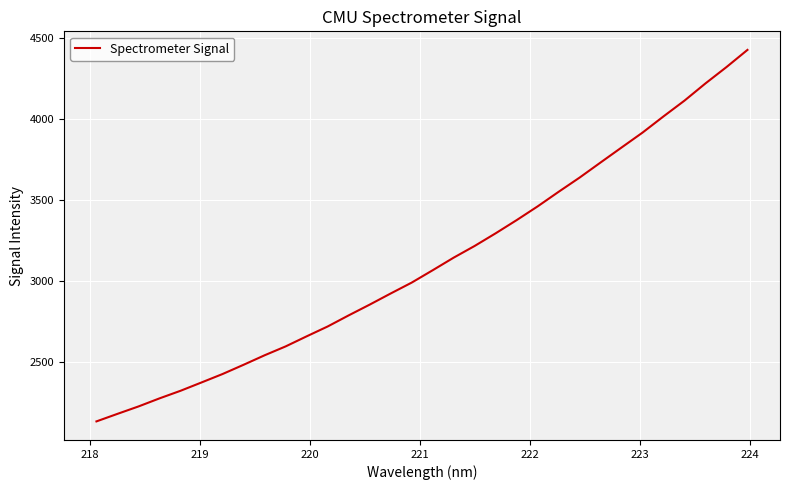

What is the maximum value shown in the chart?

4428.5